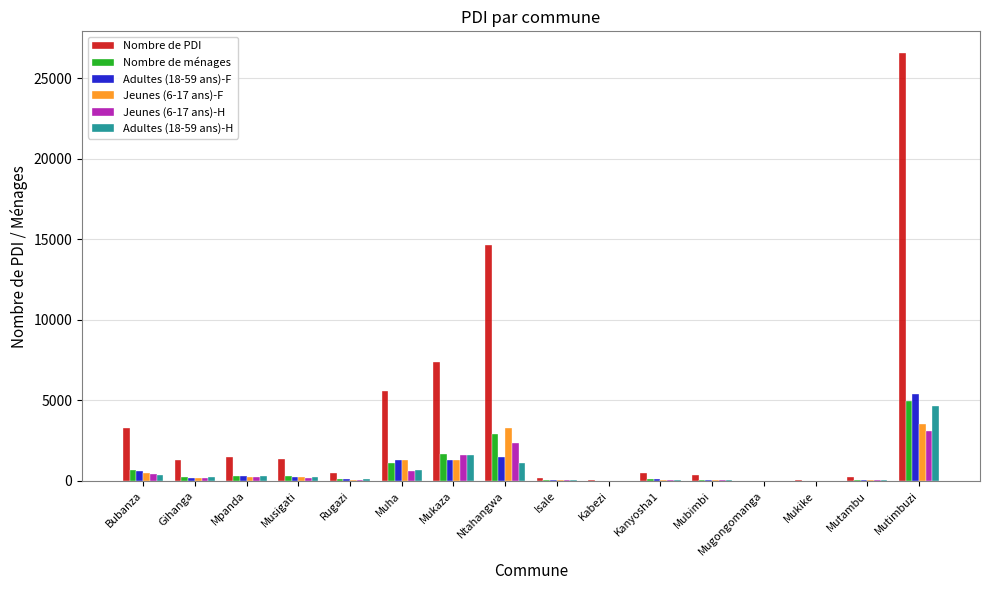

What is the sum of all Jeunes (6-17 ans)-H values?

8945